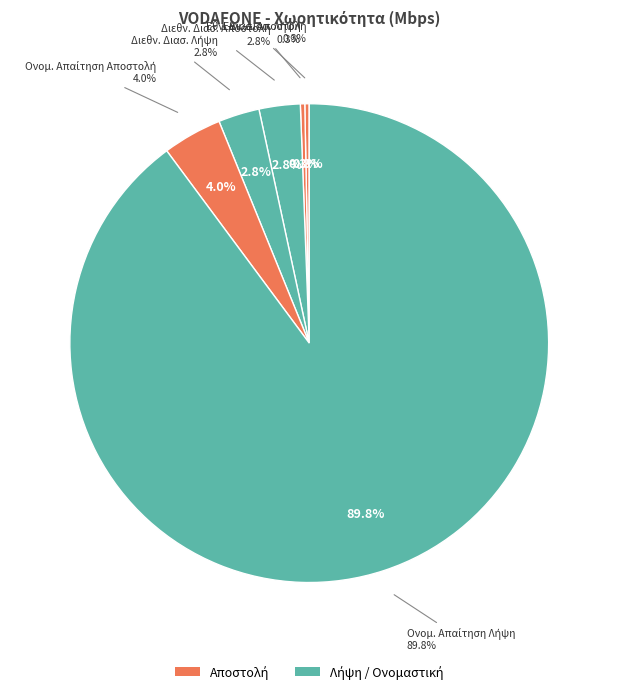

What portion of the pie excludes Μέση Χωρητικότητα Διεθνούς Διασύνδεσης Αποστολή?

97.2%